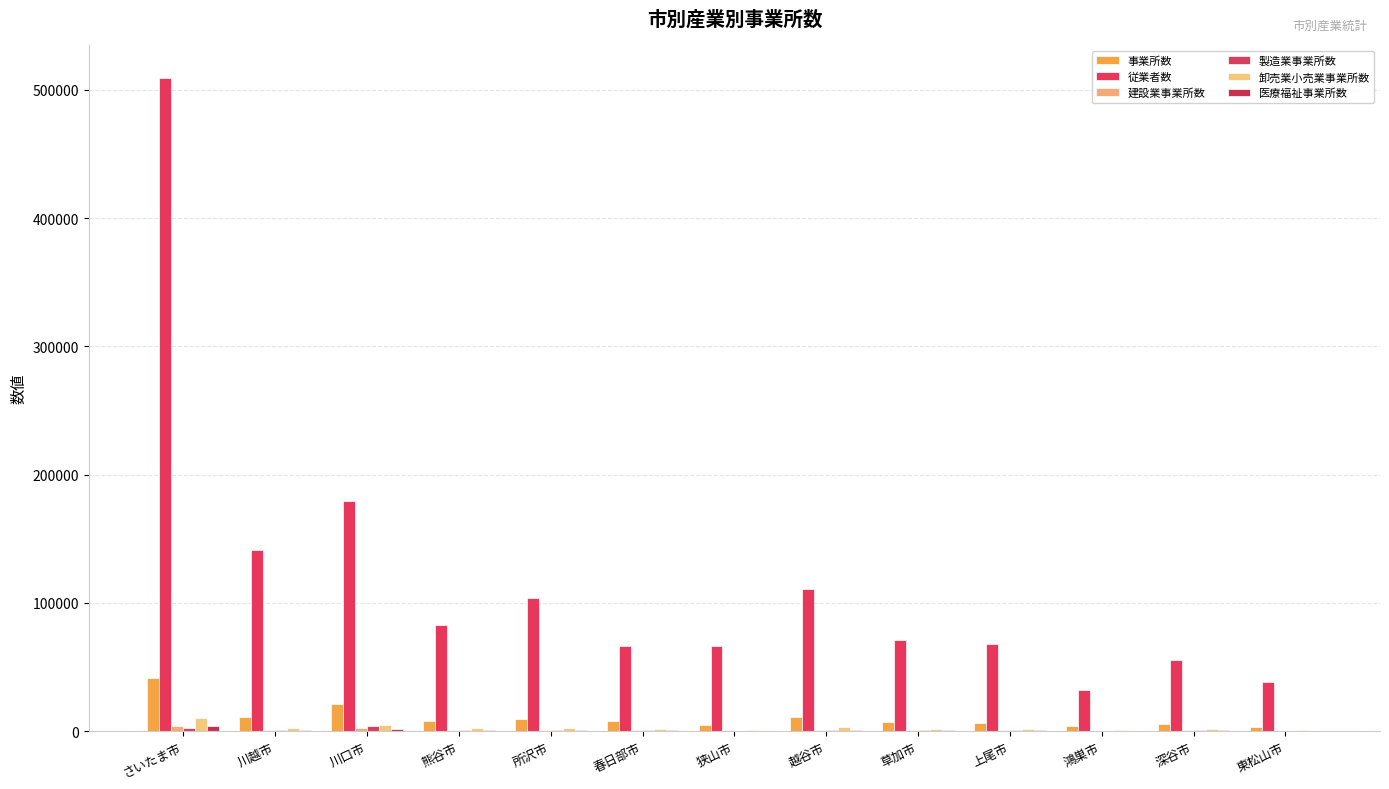

What is the difference between the maximum and second lowest values in the 卸売業小売業事業所数 series?

9395